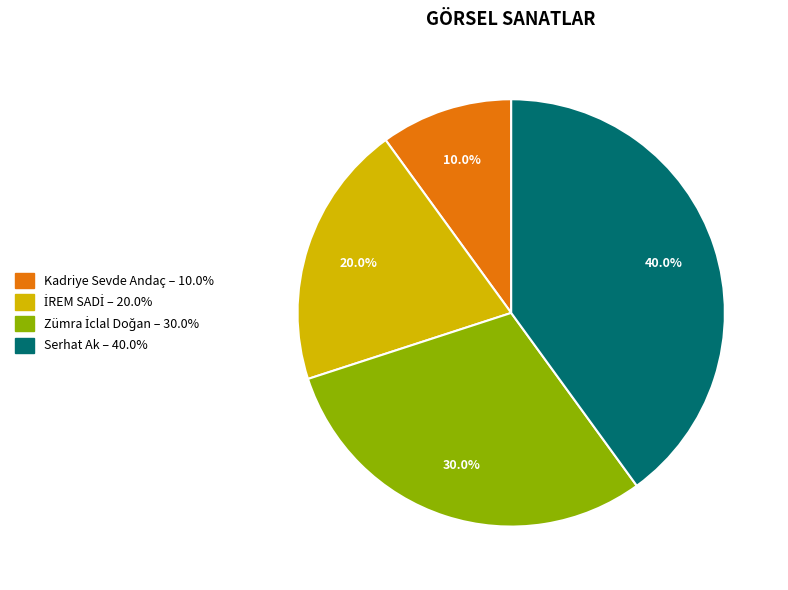

How much of the chart is everything except Serhat Ak?

60.0%